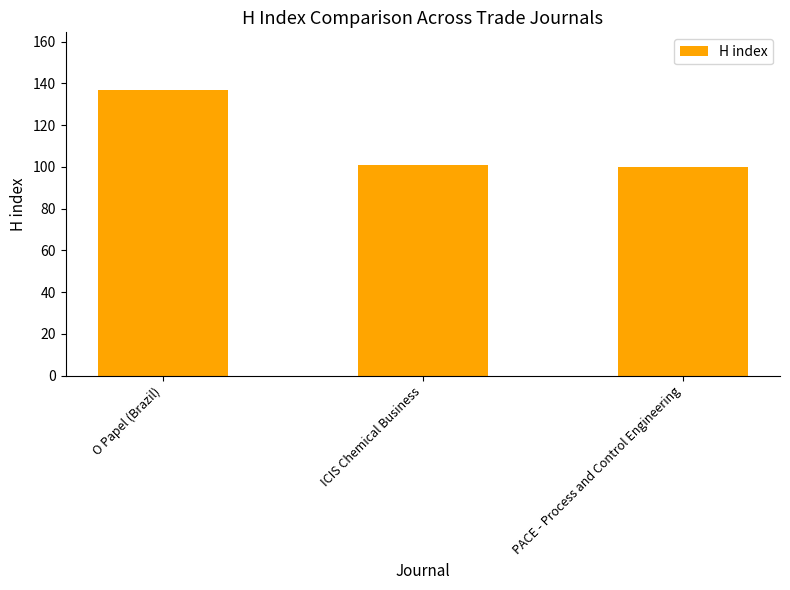

The value at O Papel (Brazil) is 240. True or false?

False